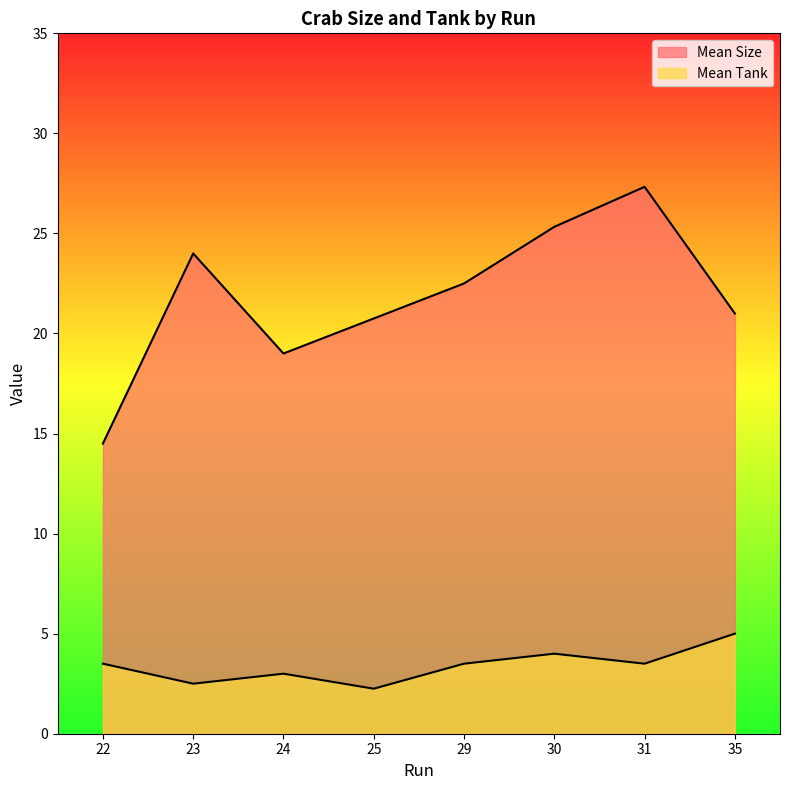

True or false: Mean Size and Mean Tank cross at least once.

False